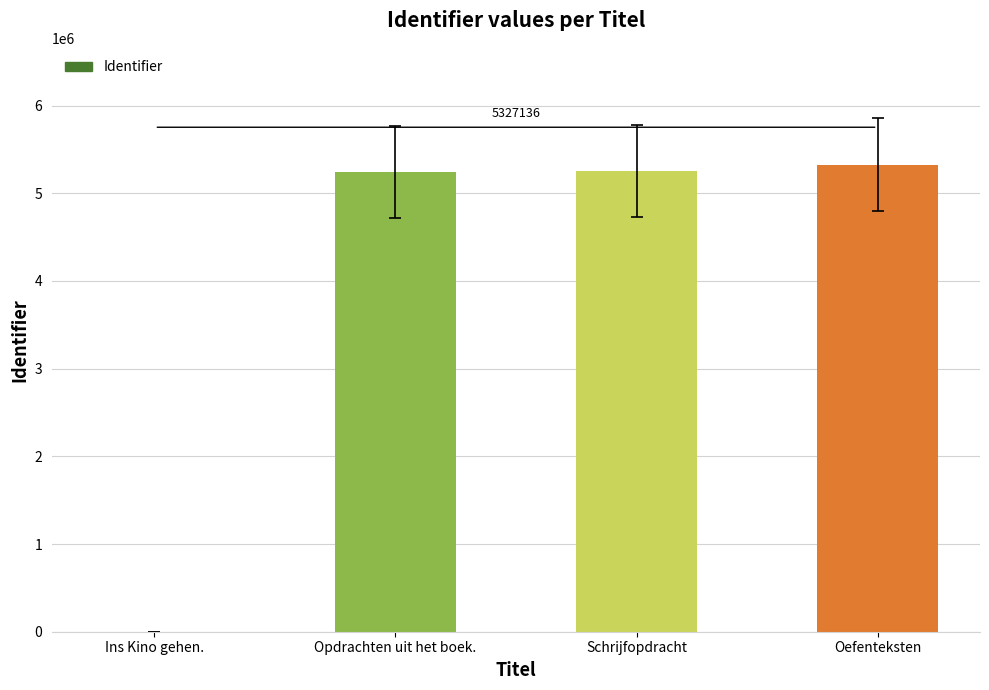

The value at Schrijfopdracht is 1496031. True or false?

False